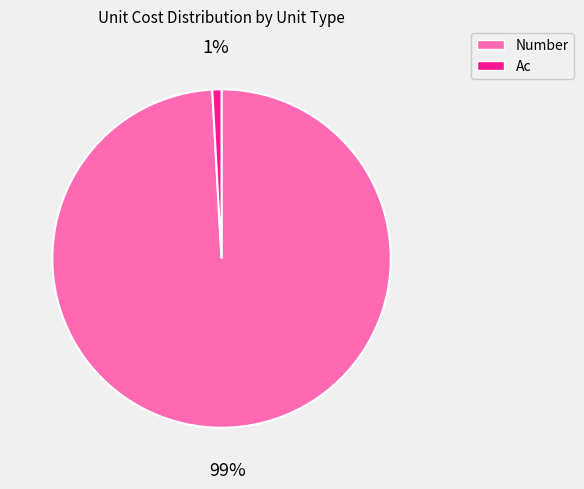

Combined, do Number and Ac account for over 50%?

Yes